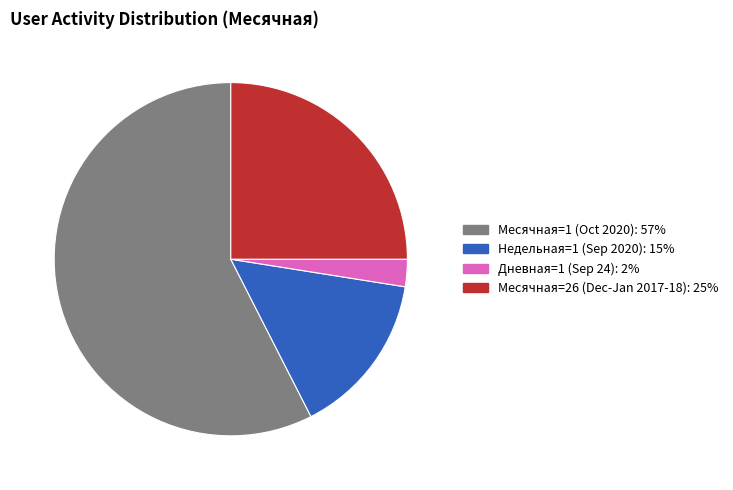

Is there any slice that represents more than half of the pie?

Yes